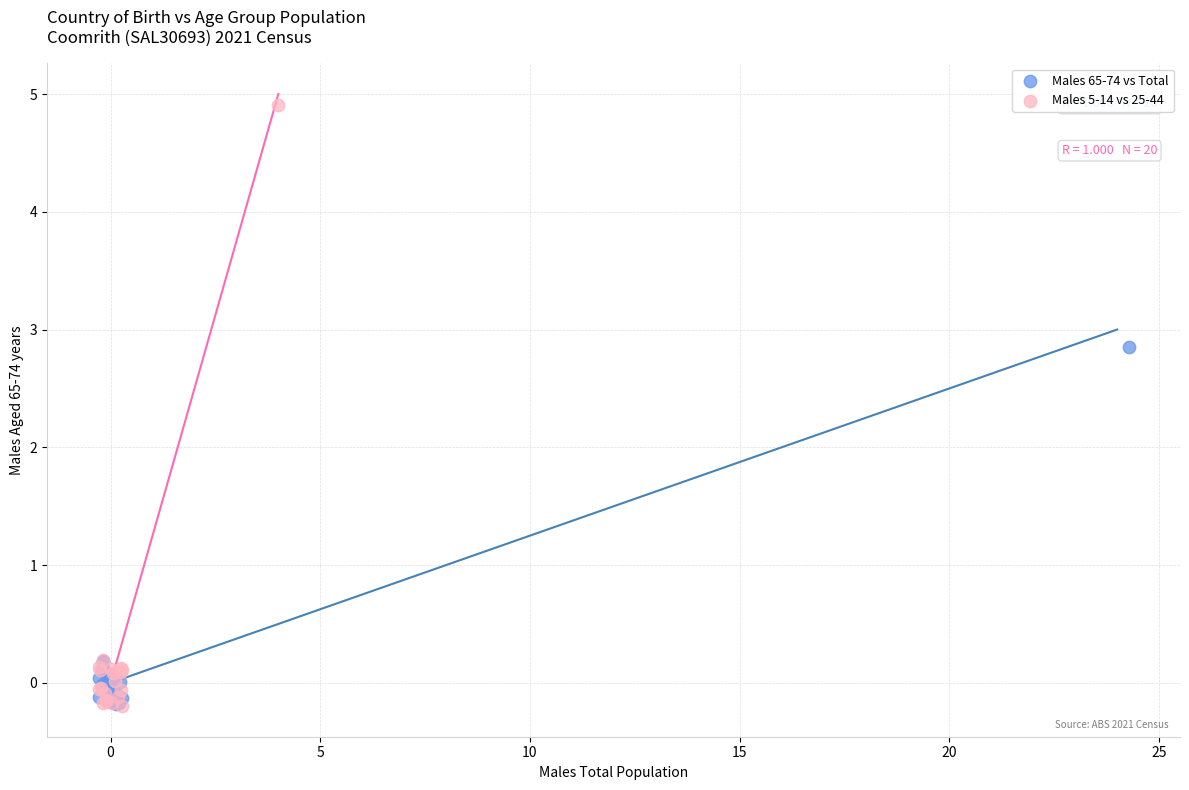

Which series has the widest spread of Y values?

Males 5-14 vs 25-44